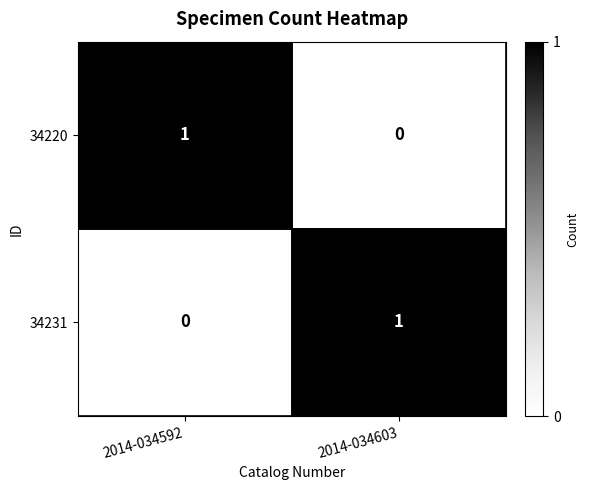

Where is 34220 nearest to the value 0?

2014-034603